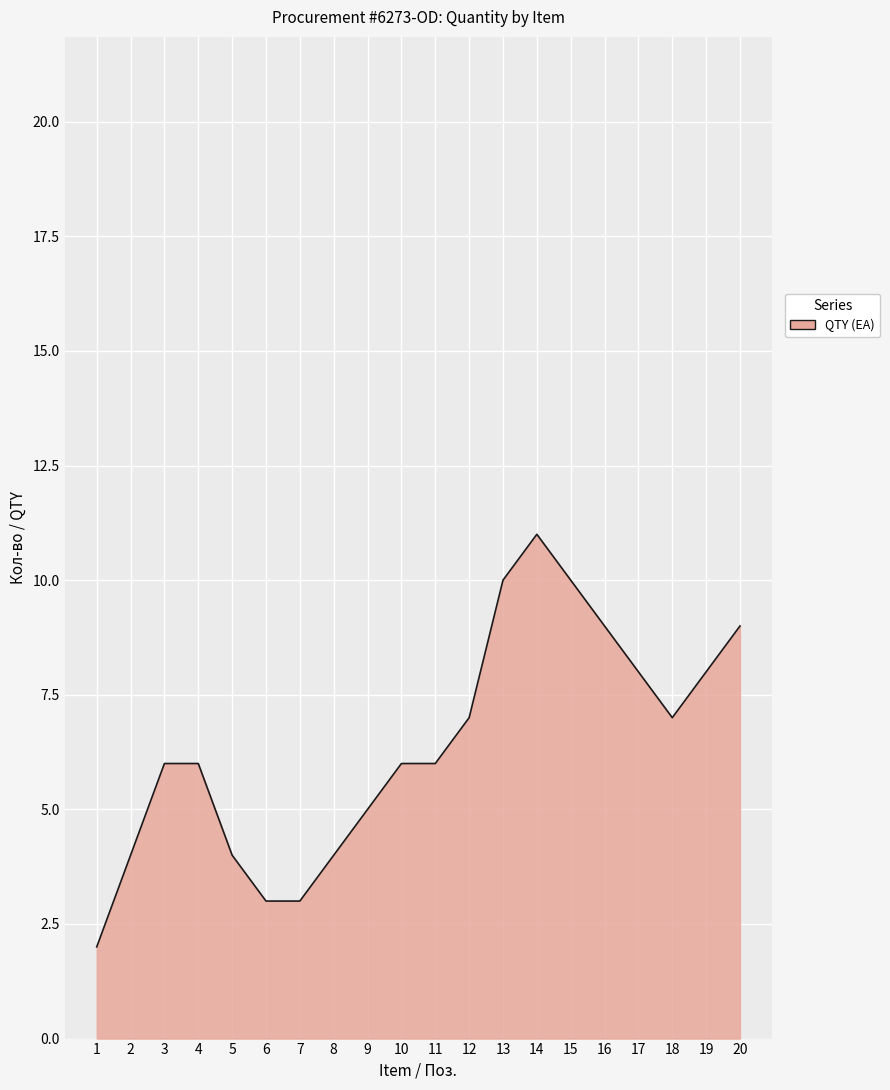

Count the number of data series in this chart.

1